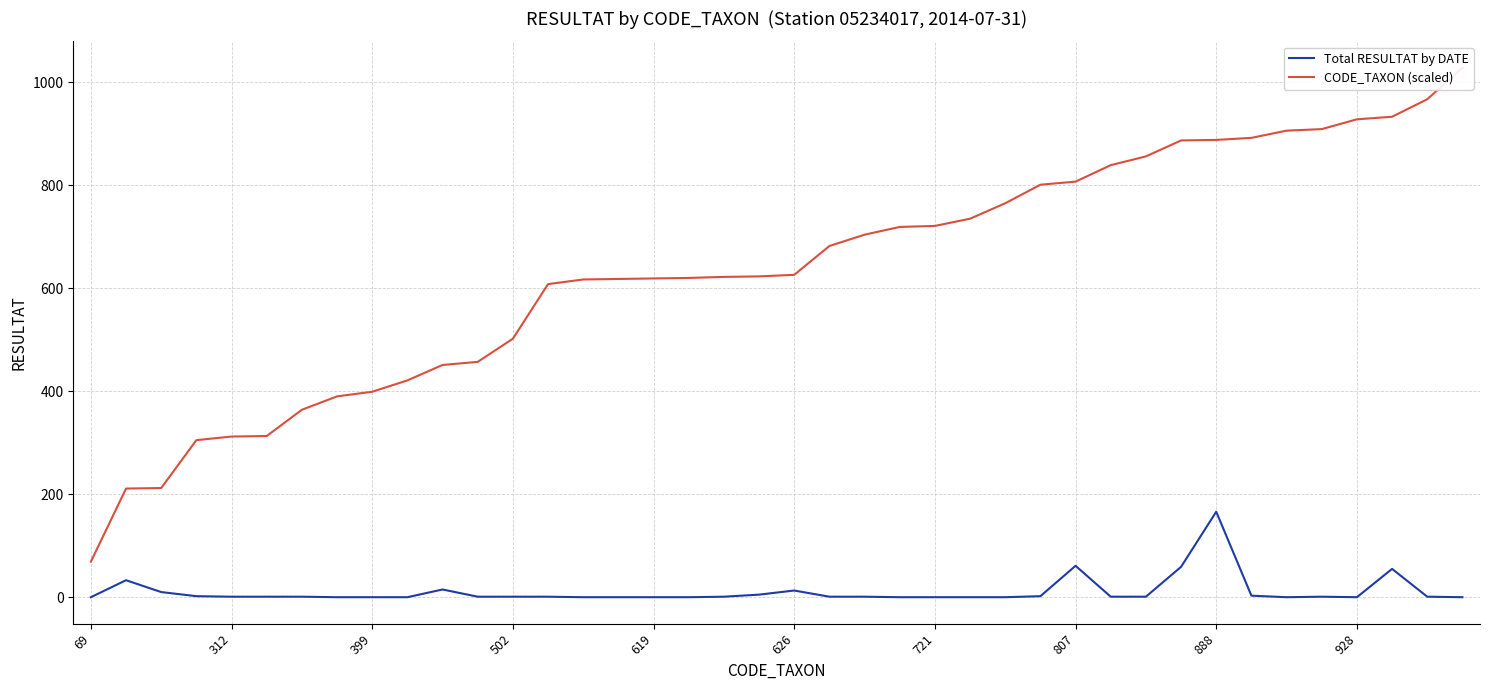

What is the highest value of the Total RESULTAT by DATE series?

166